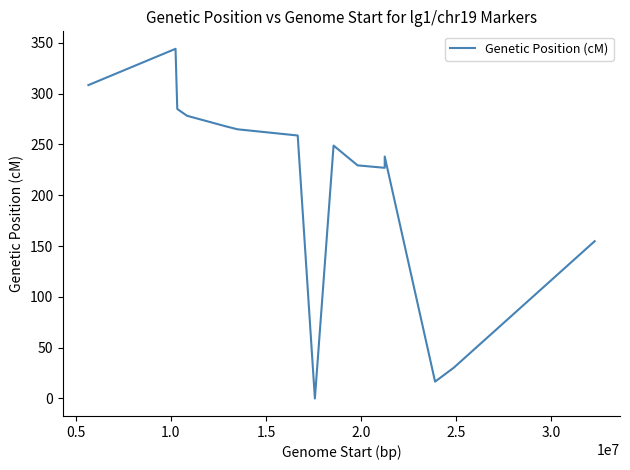

Reading left to right, extract all data points from this chart.

308.4	344.1	284.9	278.2	267.6	264.9	258.8	0.0	248.9	229.4	227.0	238.1	16.6	30.3	154.8